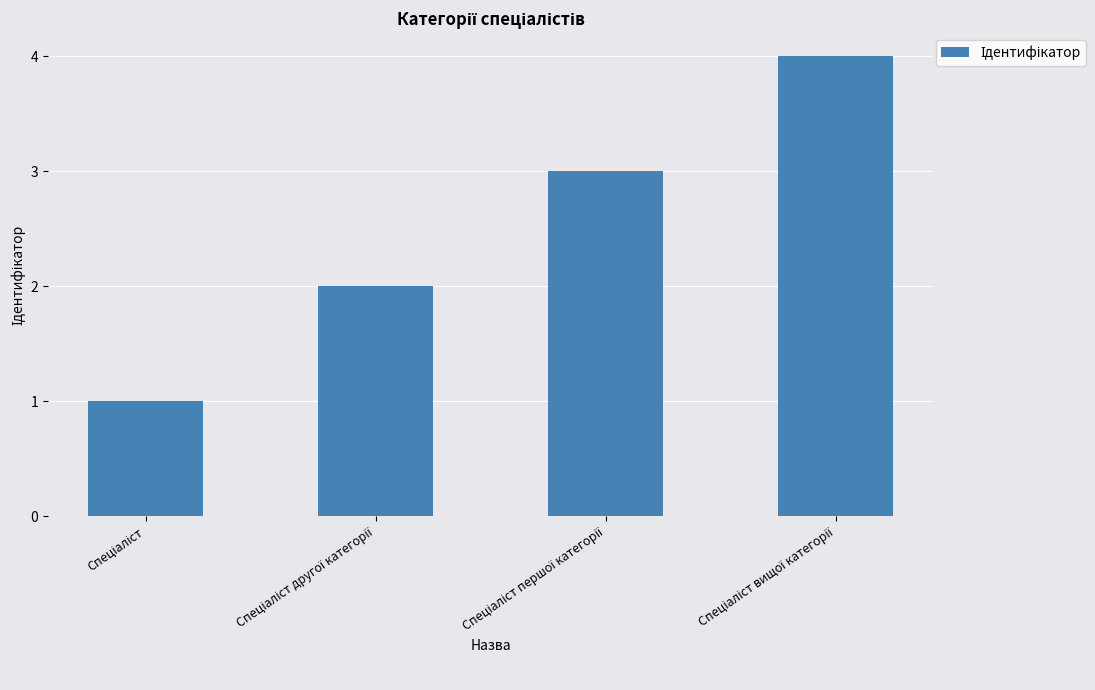

What is the difference between the maximum and minimum values?

3